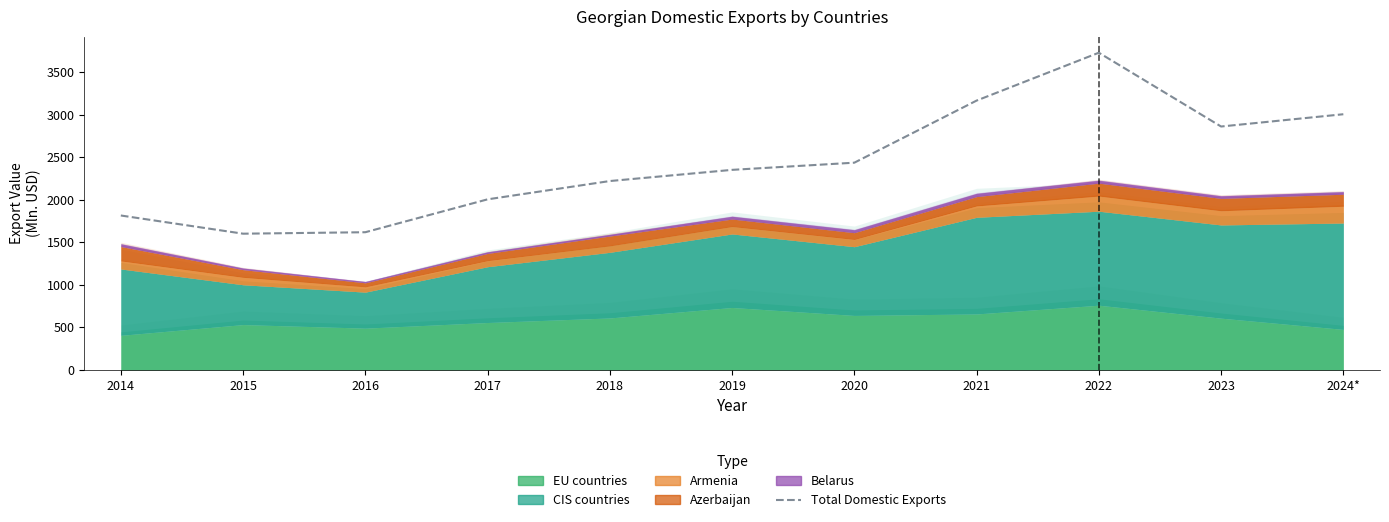

List the labels in order of value, largest first.

2022, 2021, 2024*, 2023, 2020, 2019, 2018, 2017, 2014, 2016, 2015